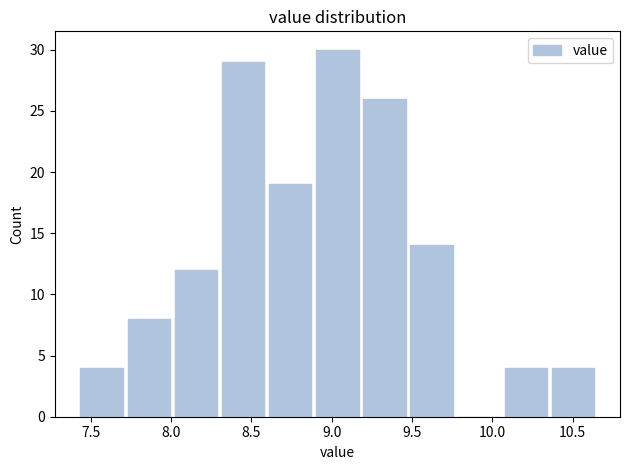

How tall is the bar that spans 8.90 to 9.20 on the x-axis? Neither the bar edges nor the heights are printed on the chart, so give them approximately, as read against the axes.

30